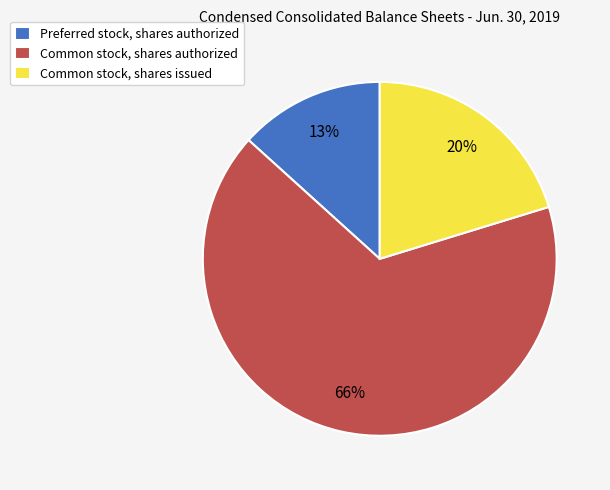

What percentage is the Preferred stock, shares authorized slice, to the nearest percent?

13%